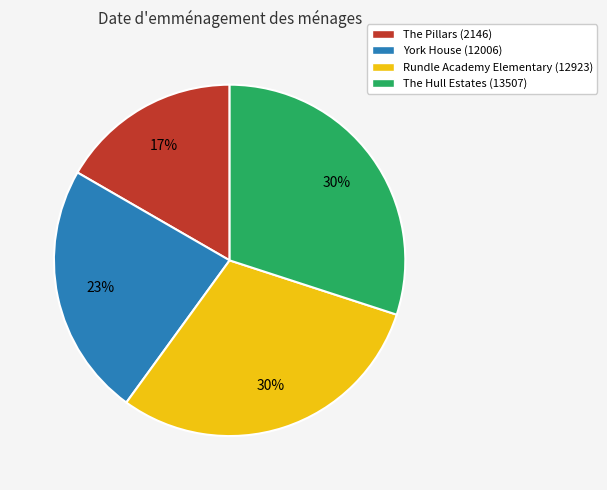

Combined, do The Hull Estates (13507) and Rundle Academy Elementary (12923) account for over 50%?

Yes